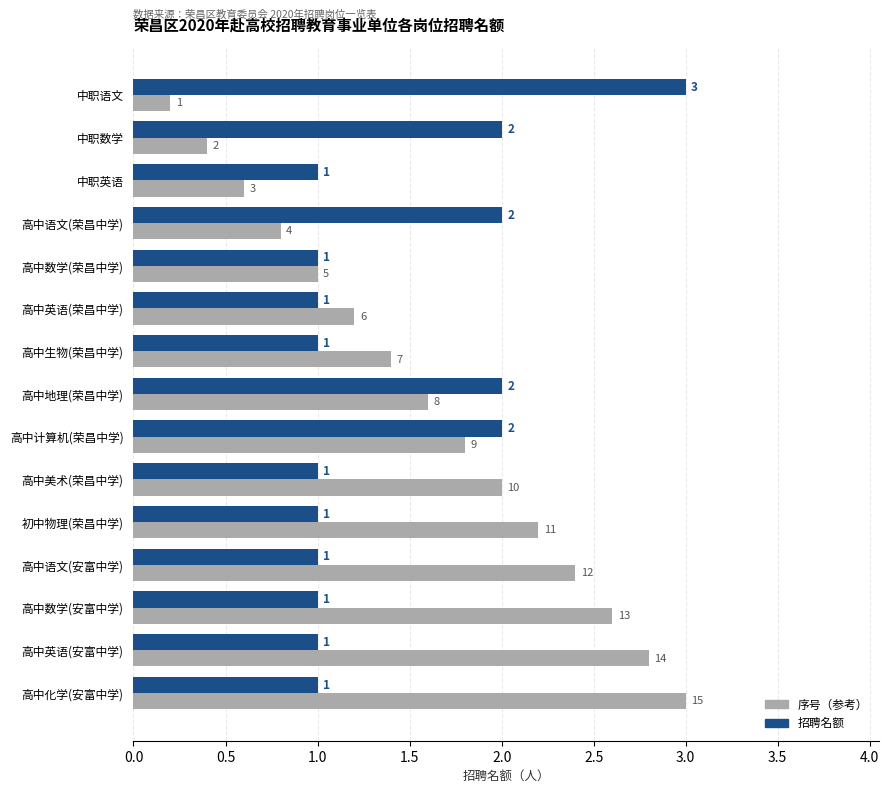

What is the greatest value displayed?

3.0